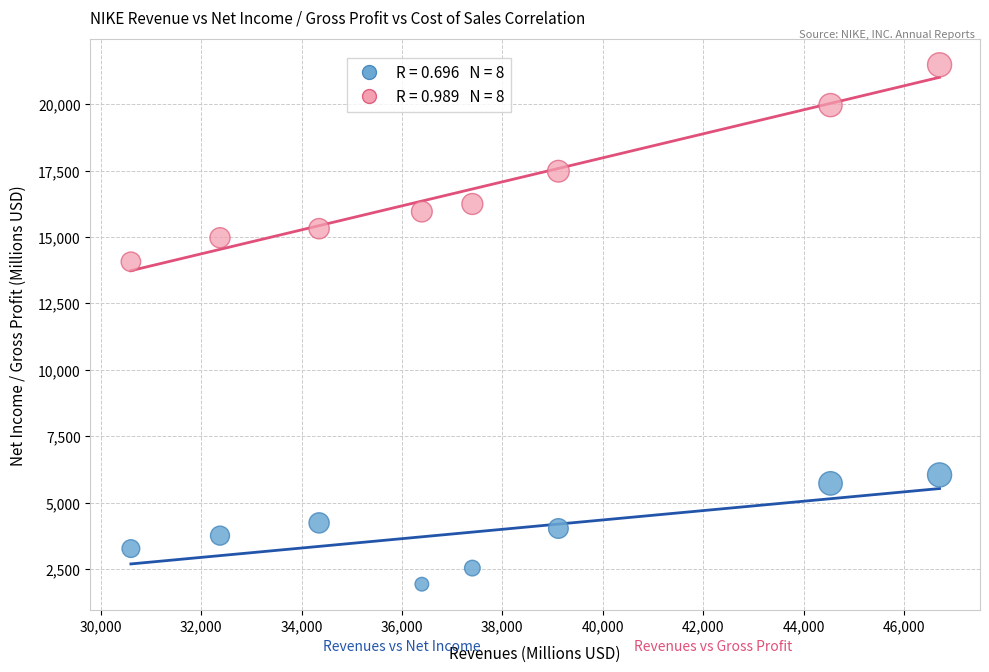

Across all data points, what is the range of X values (max minus min)?

16109